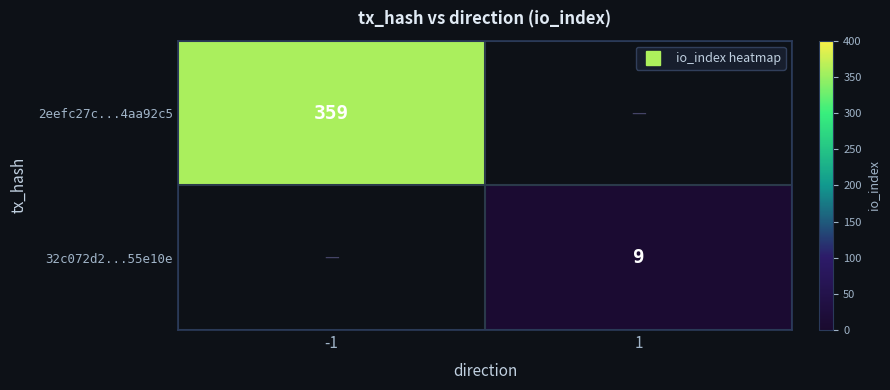

At 1, list the series in order from largest to smallest.

2eefc27c...4aa92c5, 32c072d2...55e10e